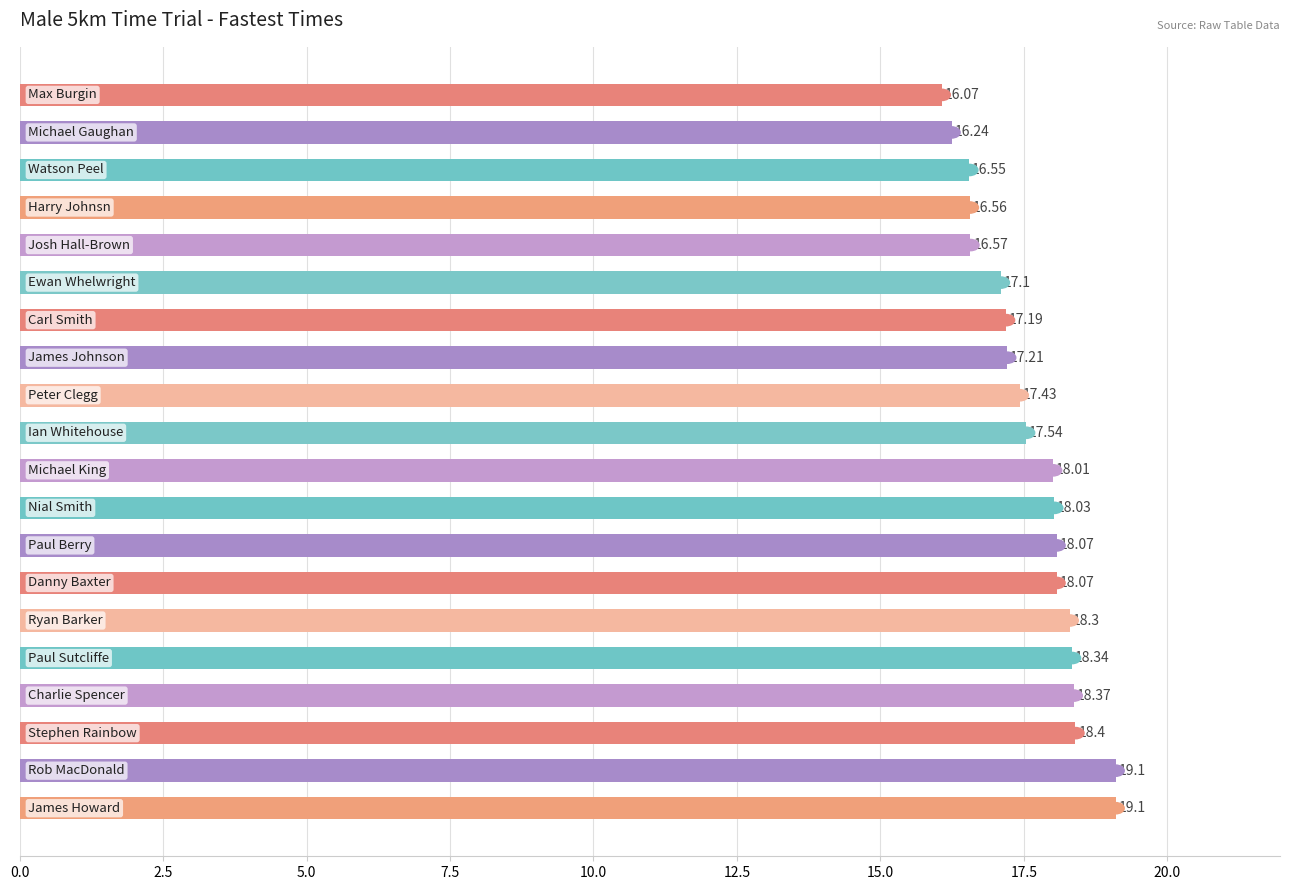

What is the difference between the second highest and minimum values?

3.0